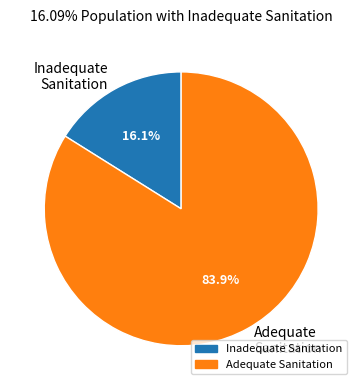

What is the ratio of the value at Adequate Sanitation to the value at Inadequate Sanitation?

5.2